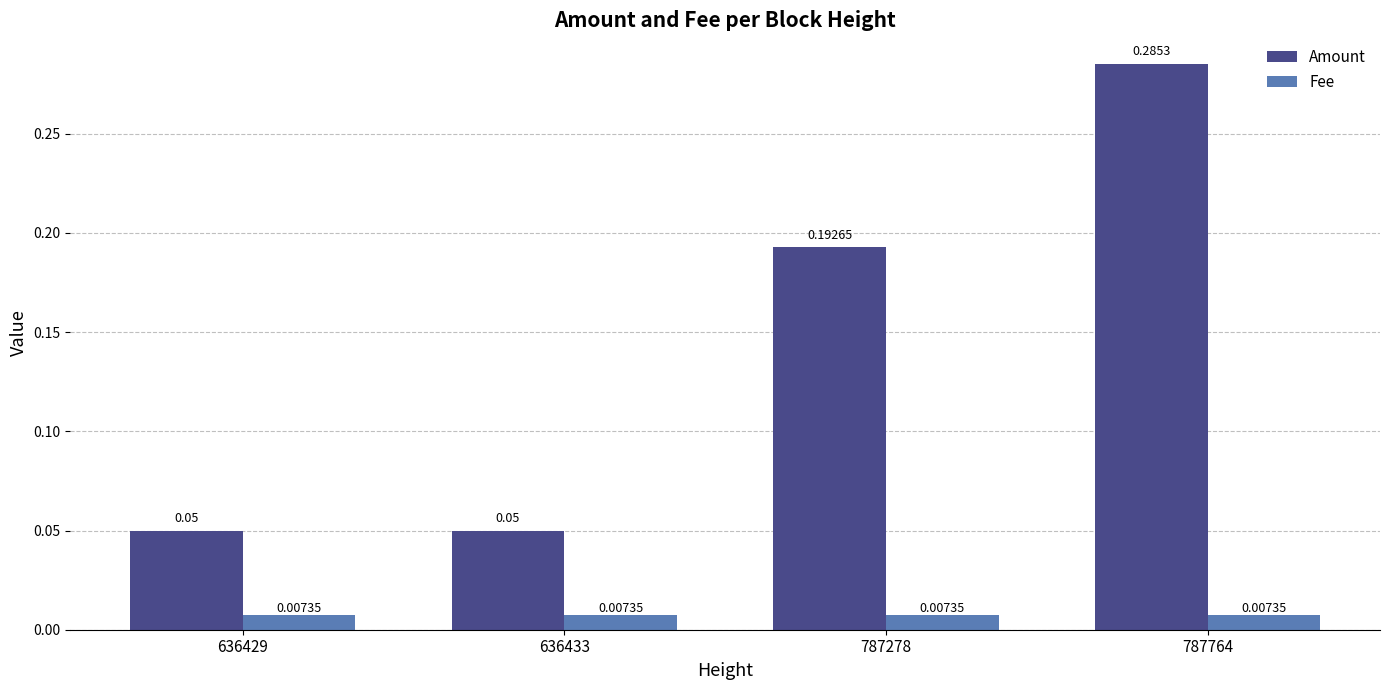

What is the sum of all Amount values?

0.6